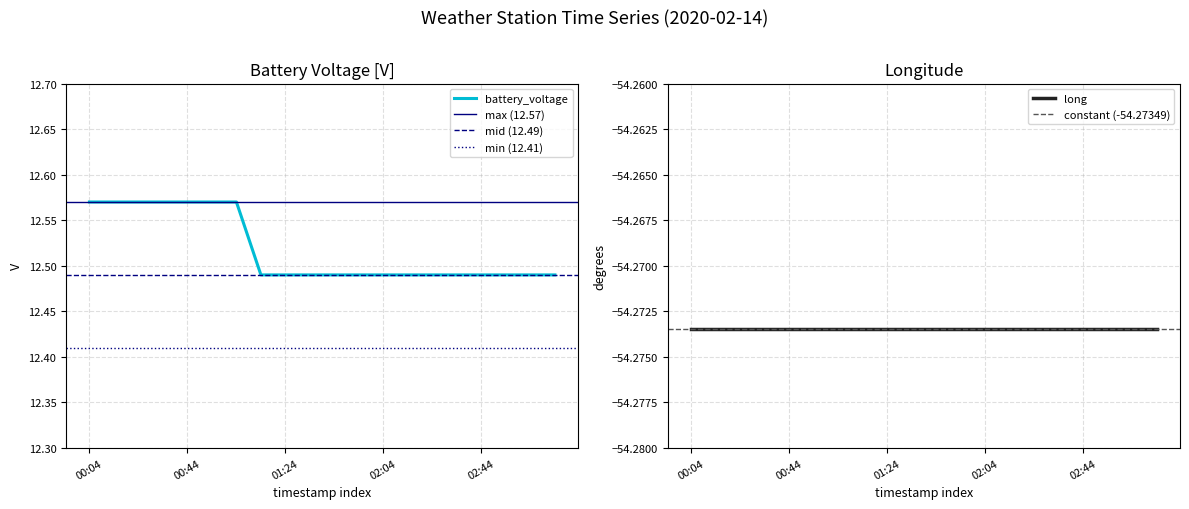

At which category does the chart reach its peak across all series?

00:04